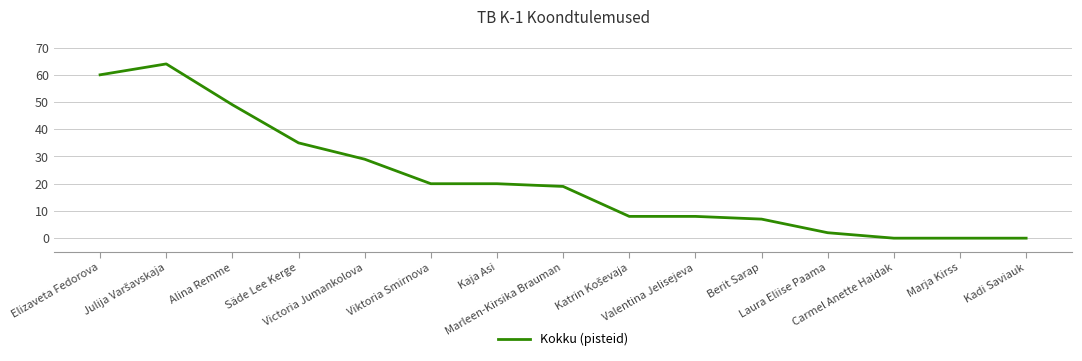

Is it true that the value at Carmel Anette Haidak is 0?

True